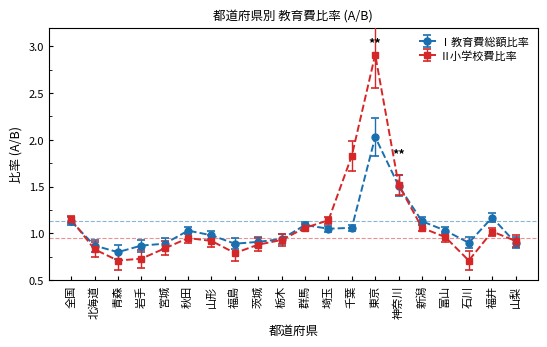

Which category has the lowest value in the Ⅰ教育費総額比率 series?

青森